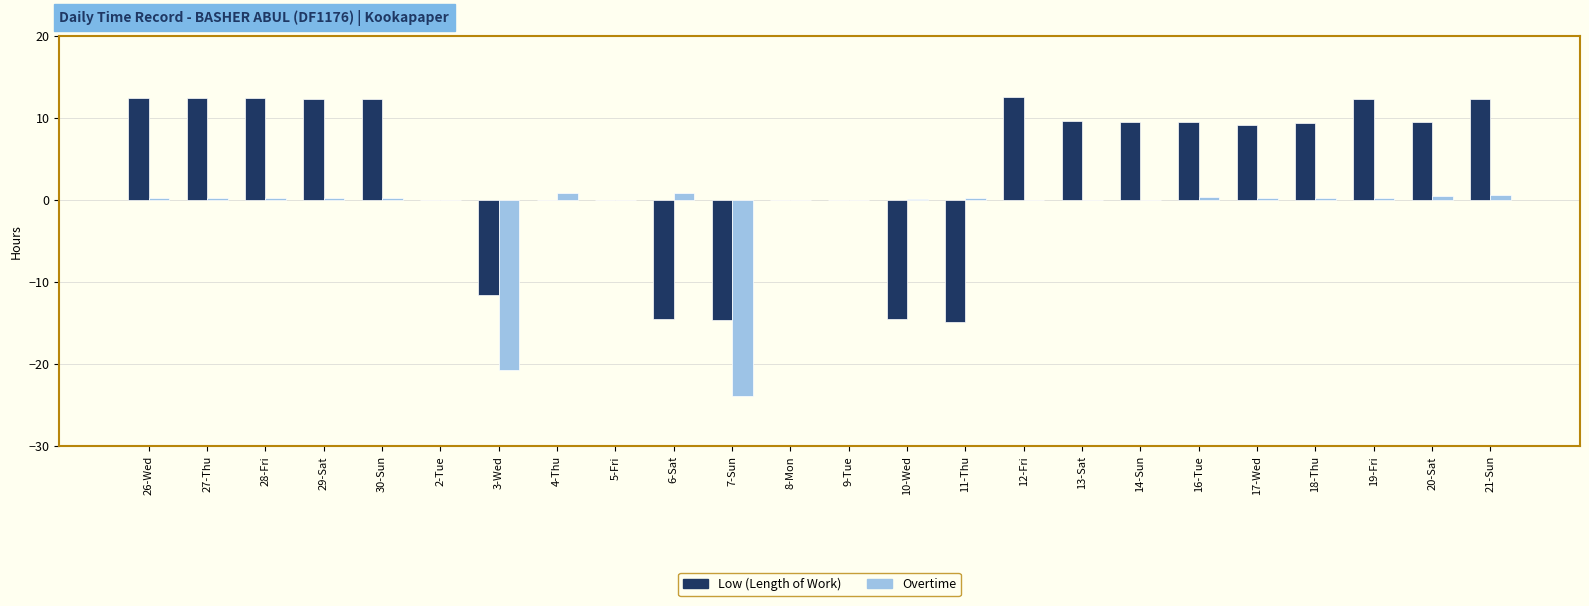

How many categories are shown in the chart?

24